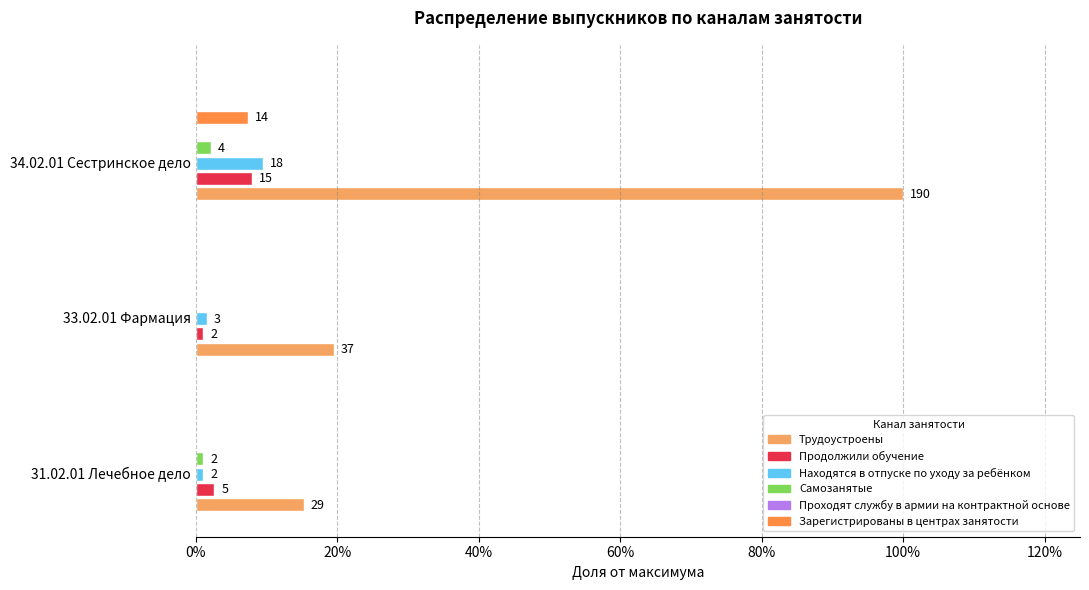

What is the difference between the Находятся в отпуске по уходу за ребёнком values at 31.02.01 Лечебное дело and 34.02.01 Сестринское дело?

16